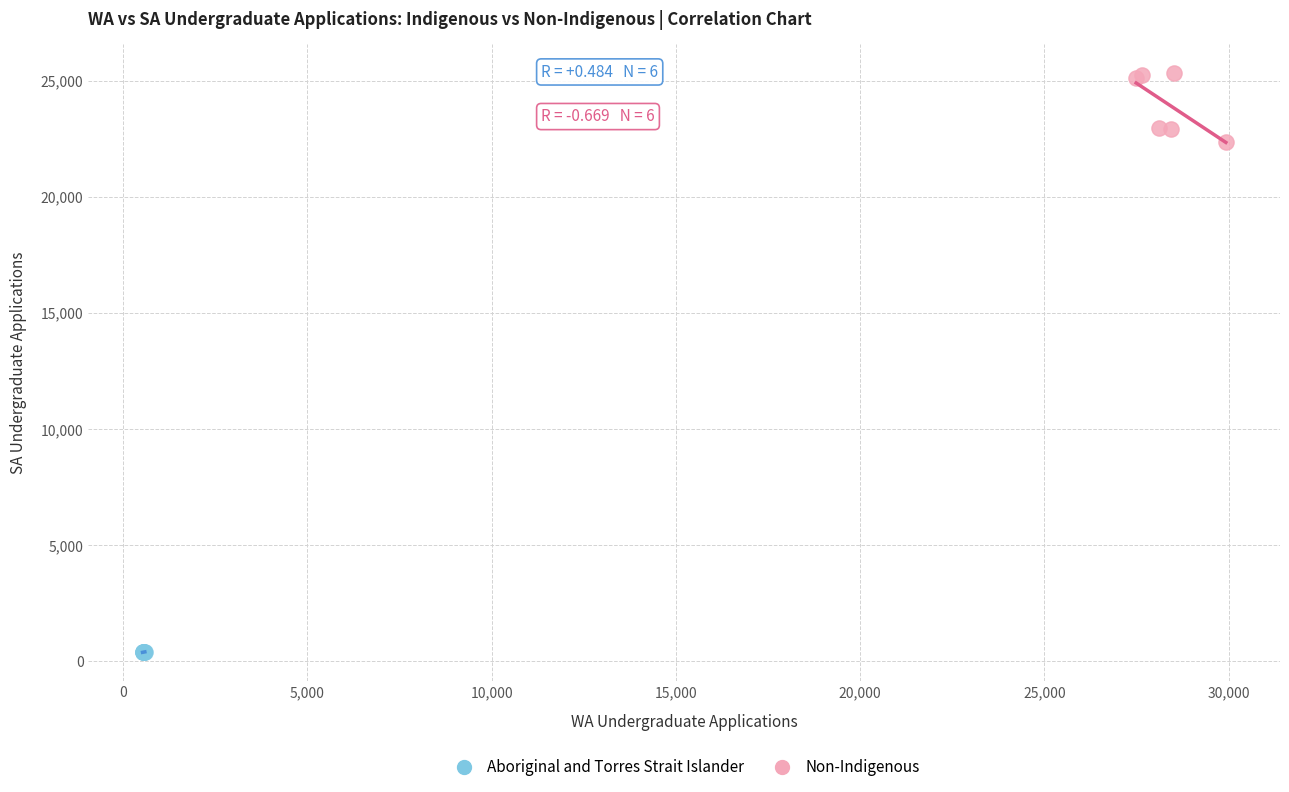

Which series has the widest spread of Y values?

Non-Indigenous